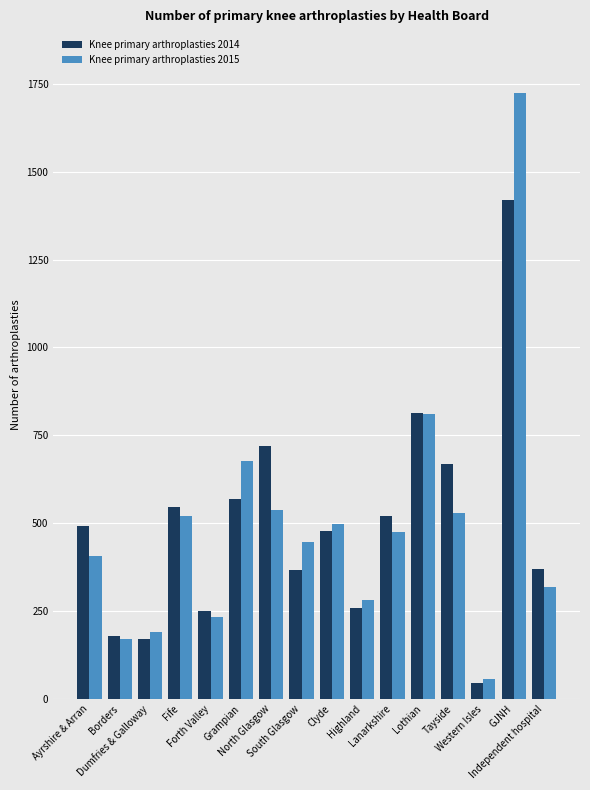

The value of Knee primary arthroplasties 2014 at Independent hospital is 221. True or false?

False